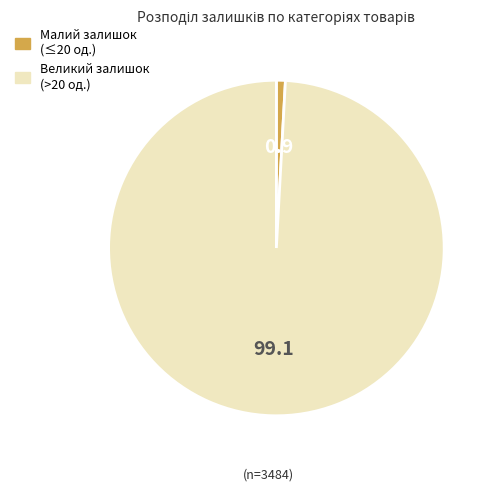

Is there any slice that represents more than half of the pie?

Yes